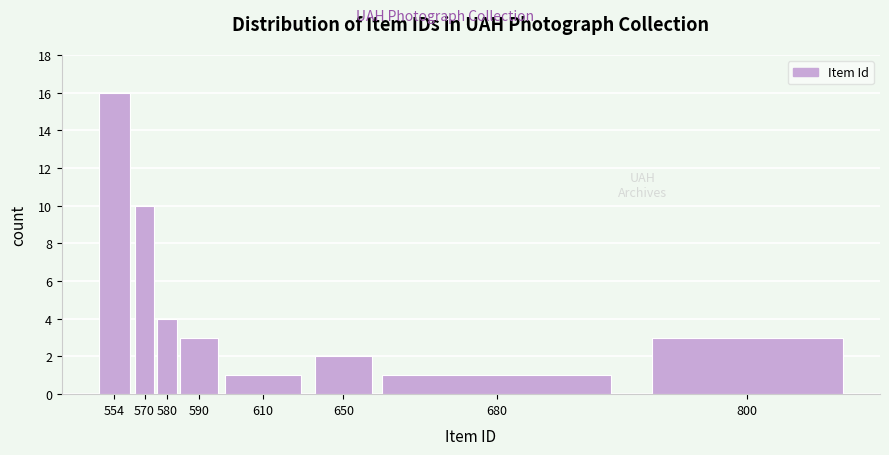

Reading right to left, list all the values displayed in this chart.

3	1	2	1	3	4	10	16